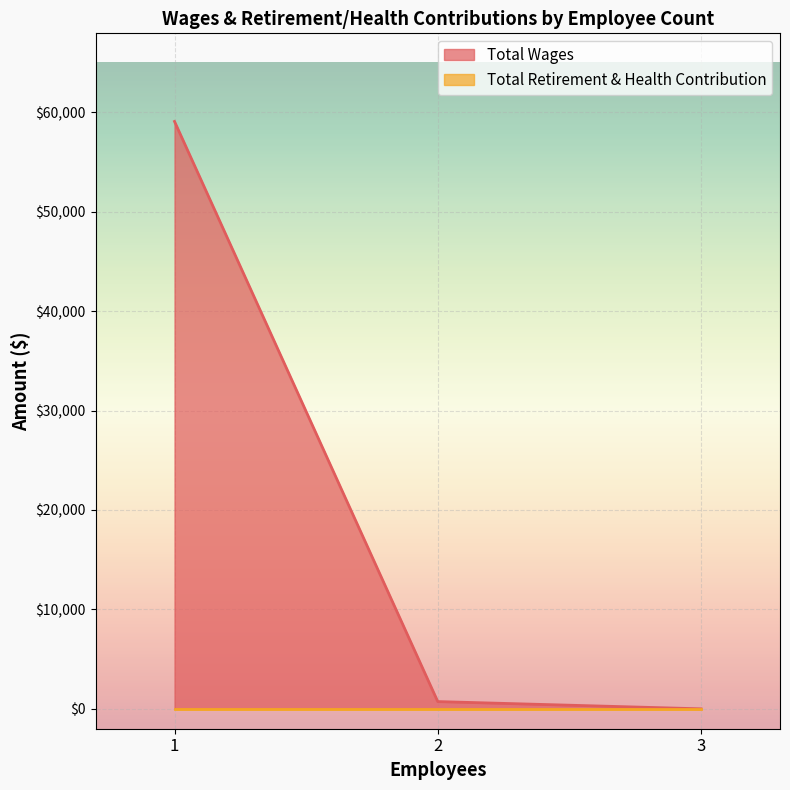

What is the sum of the values at 2 and 1?

59806